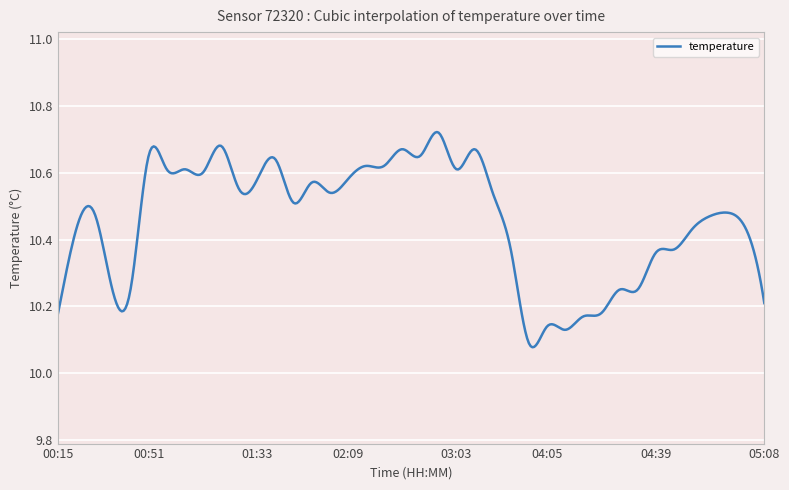

What is the difference between the maximum and minimum values?

0.6